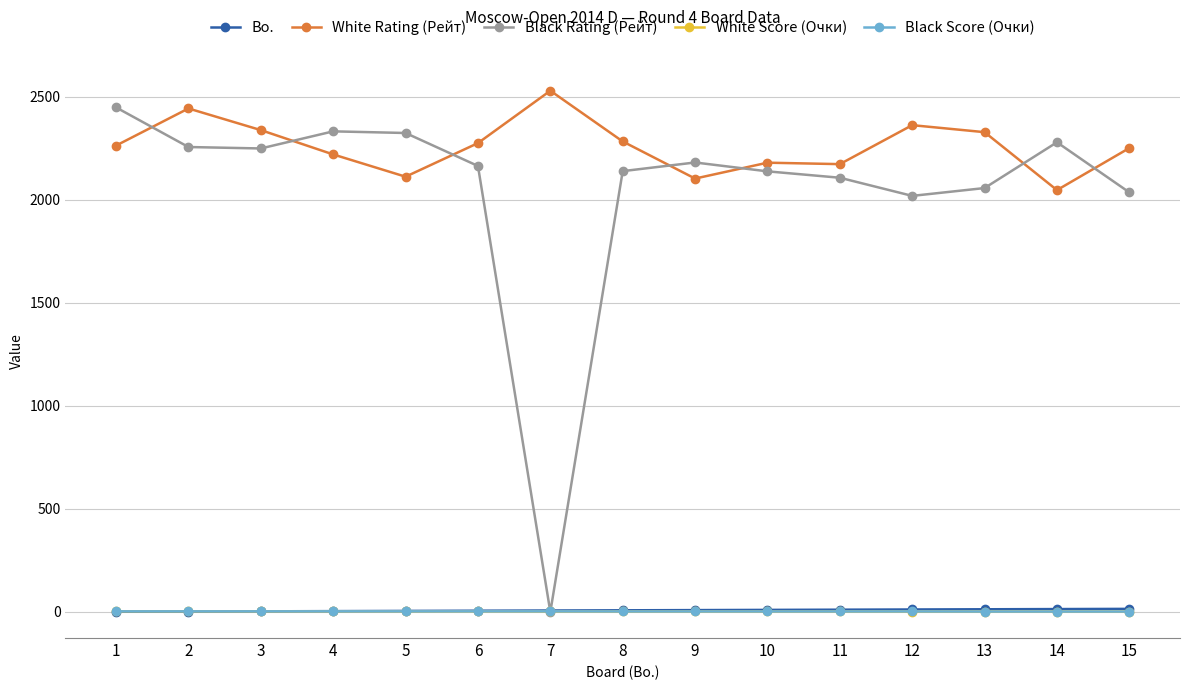

Which series has the largest range (max minus min)?

Black Rating (Рейт)